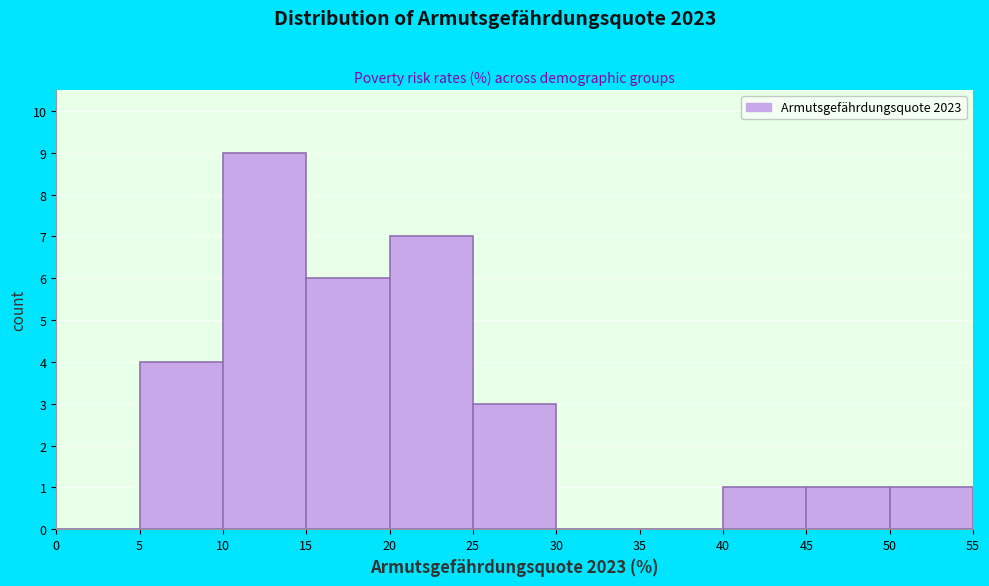

Reading left to right, transcribe this chart: for each bar, give the range it covers on the x-axis and its height. The values are not printed on the chart, so give them approximately, as read against the axis.

0 to 5: 0
5 to 10: 4
10 to 15: 9
15 to 20: 6
20 to 25: 7
25 to 30: 3
30 to 35: 0
35 to 40: 0
40 to 45: 1
45 to 50: 1
50 to 55: 1